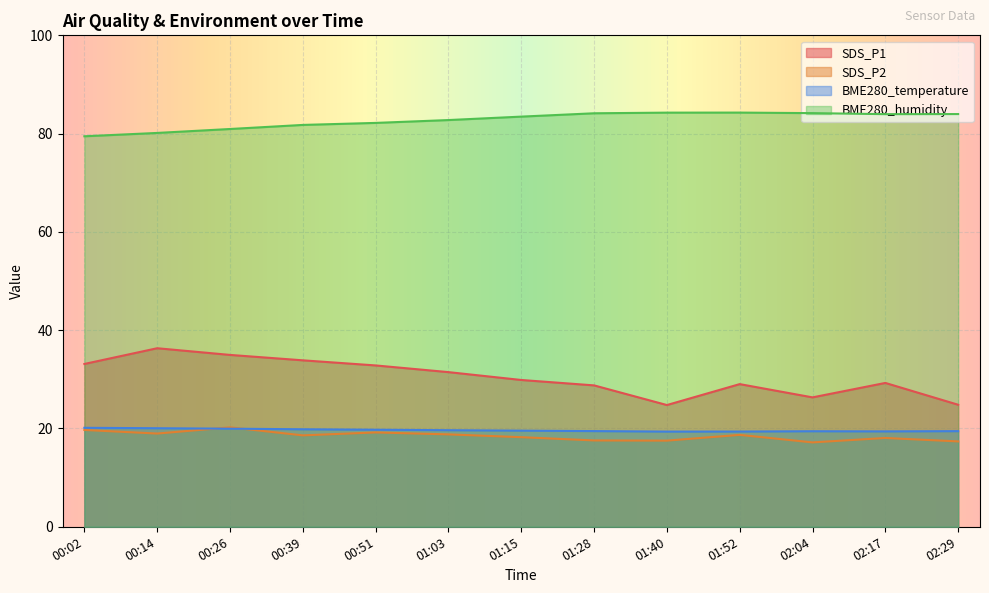

What is the difference between the SDS_P2 values at 01:15 and 00:02?

1.5